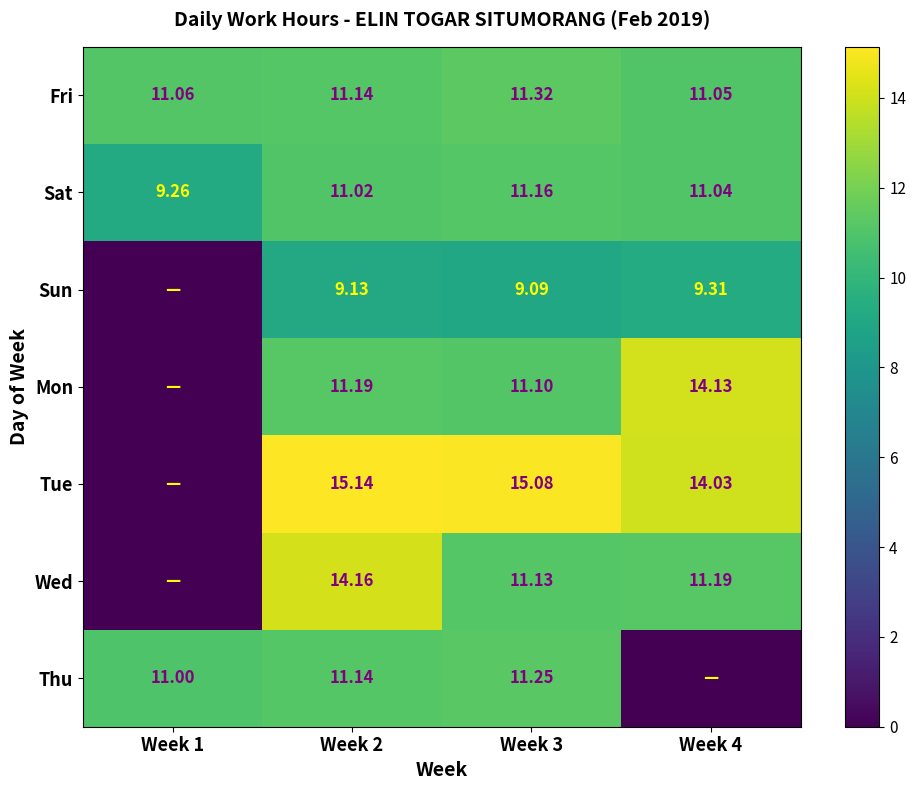

Is the value of Tue at Week 4 greater than the value of Mon at Week 4?

No